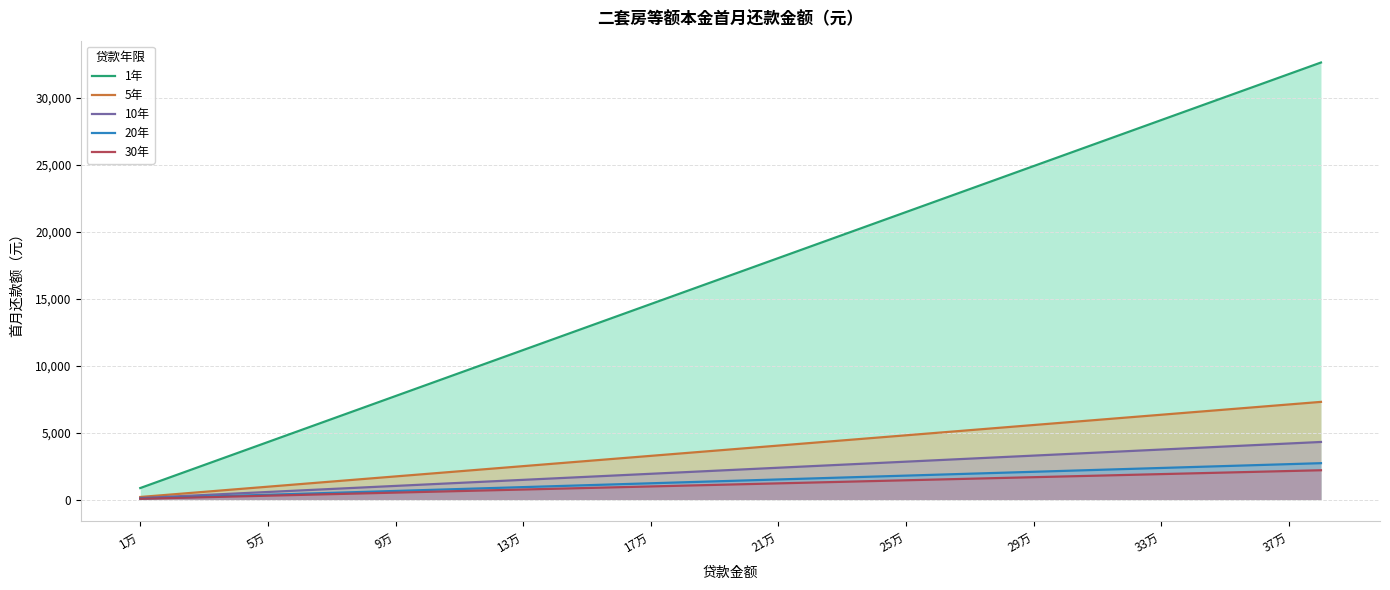

True or false: 10年 has a value of 1810.0 at 15.

True